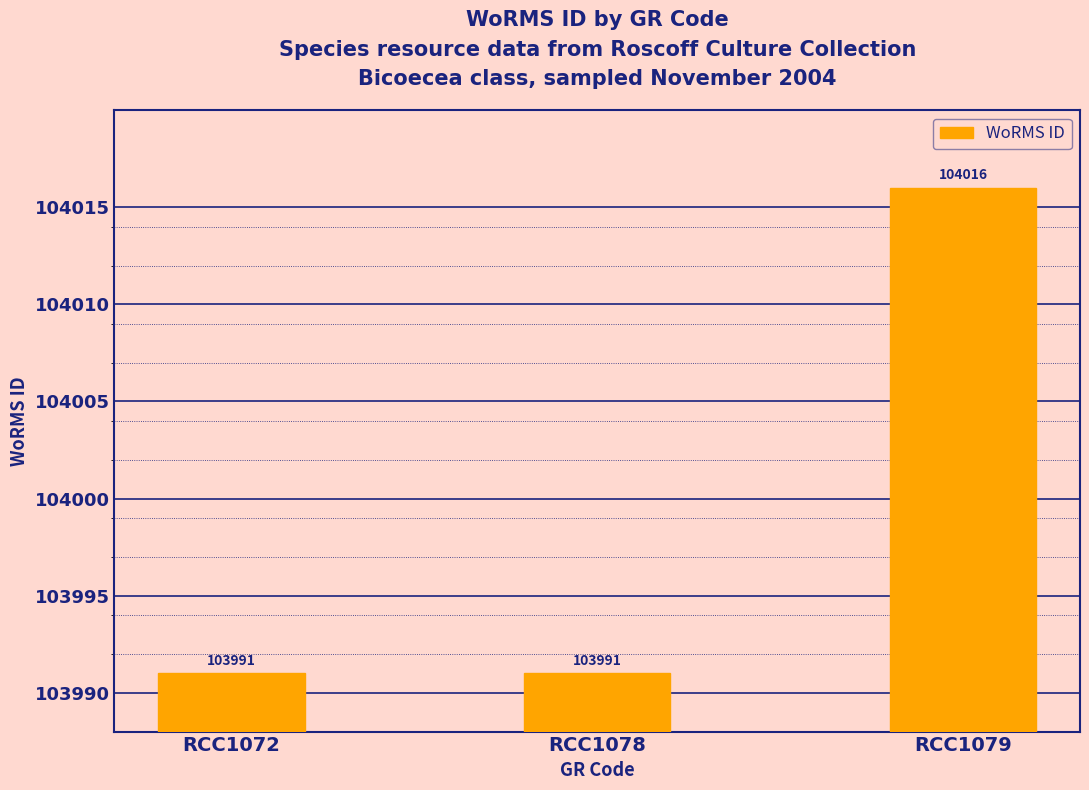

Between RCC1078 and RCC1079, which is larger?

RCC1079